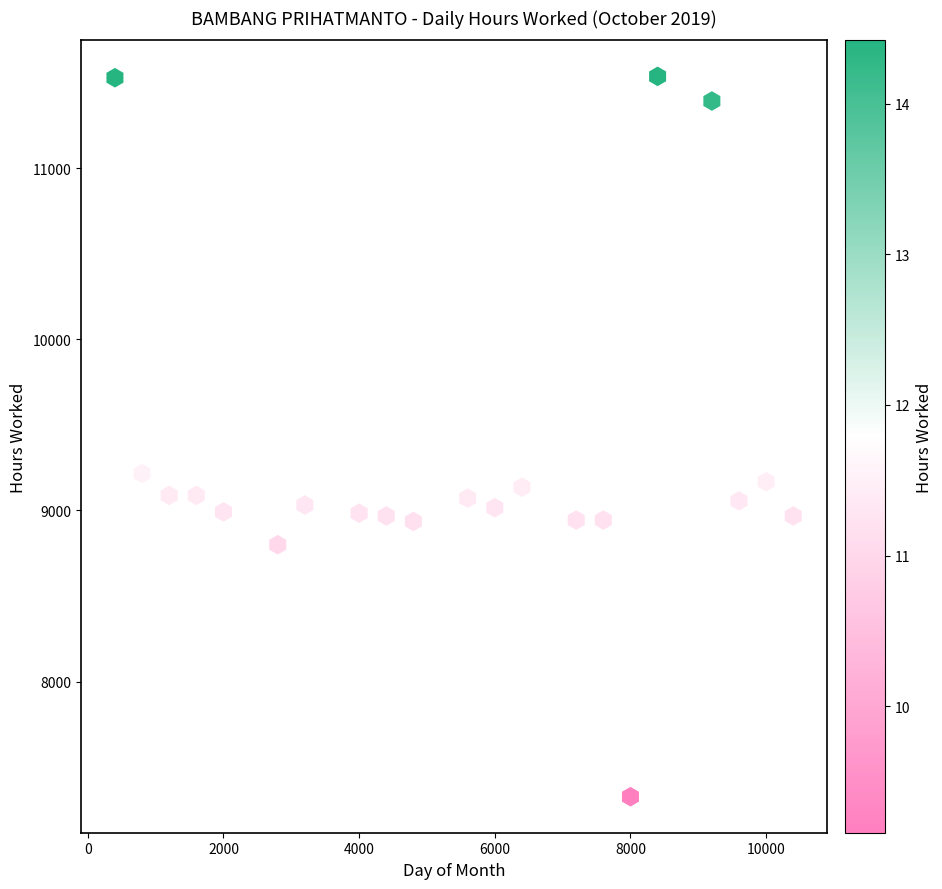

What is the range of Y values (max minus min)?

4208